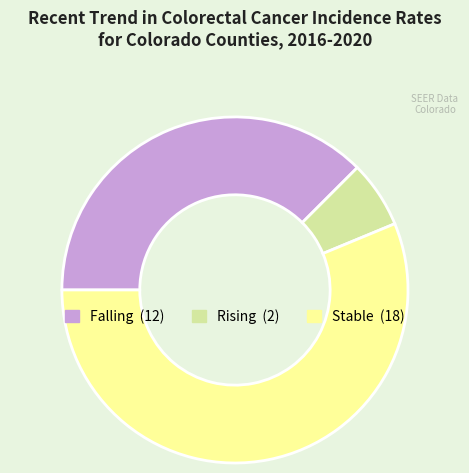

Is there a majority slice in this chart?

Yes